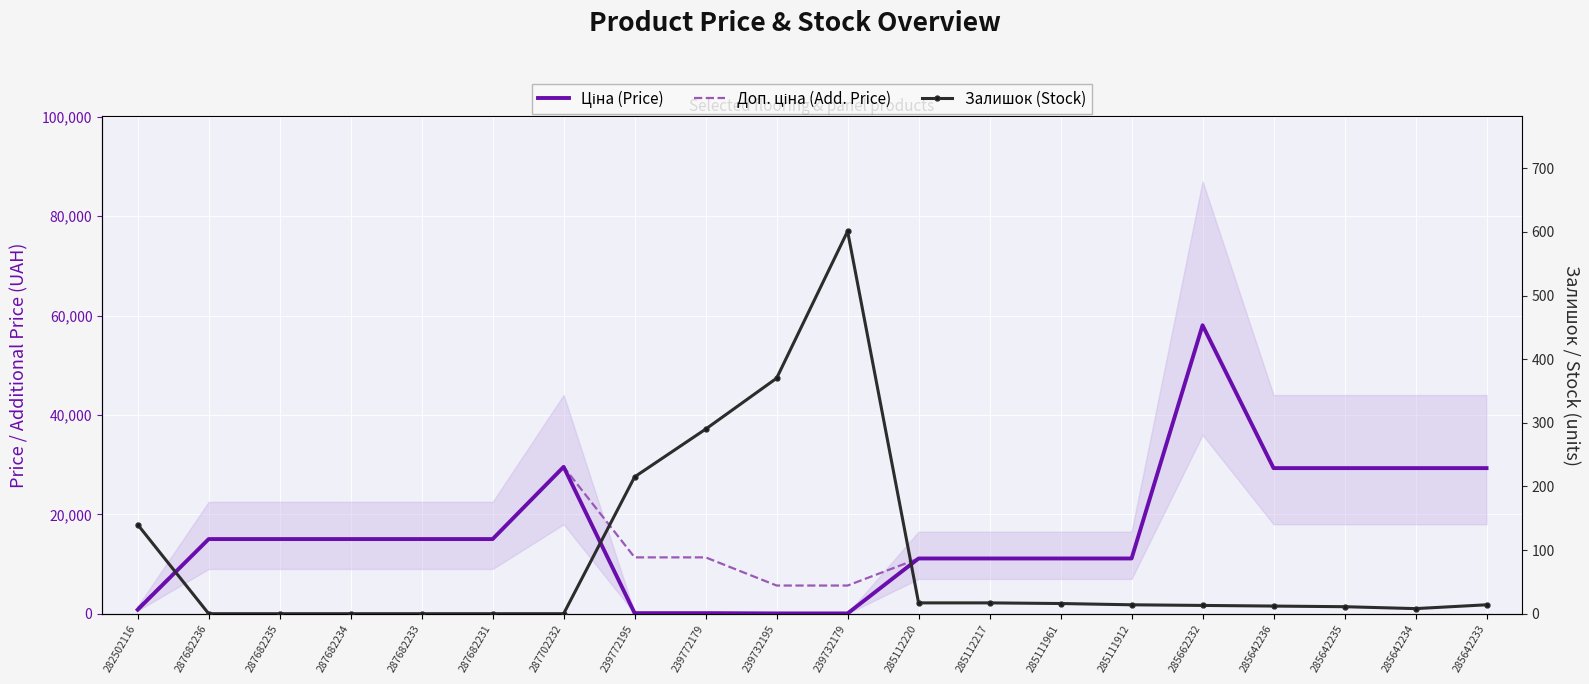

List the series in order of their peak value, highest first.

Ціна (Price), Доп. ціна (Add. Price), Залишок (Stock)